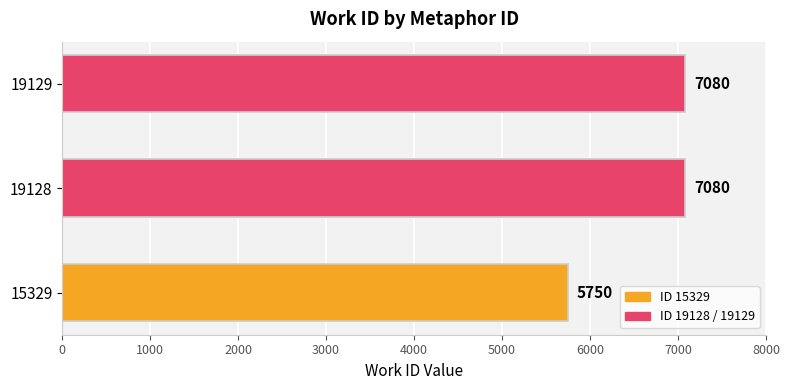

Is it true that the value at 19129 is 3050?

False